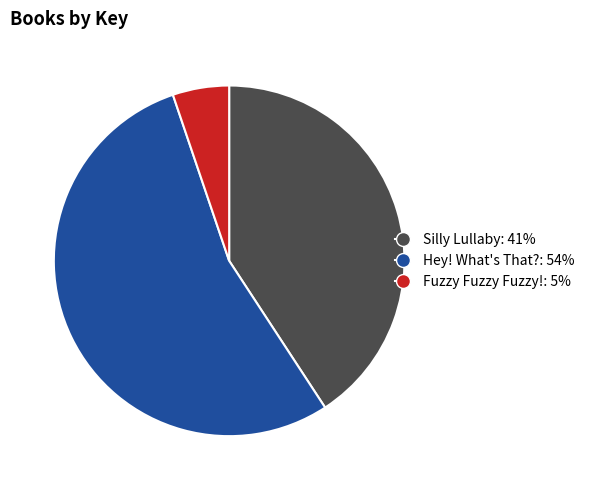

Rank the categories by value from highest to lowest.

Hey! What's That?, Silly Lullaby, Fuzzy Fuzzy Fuzzy!